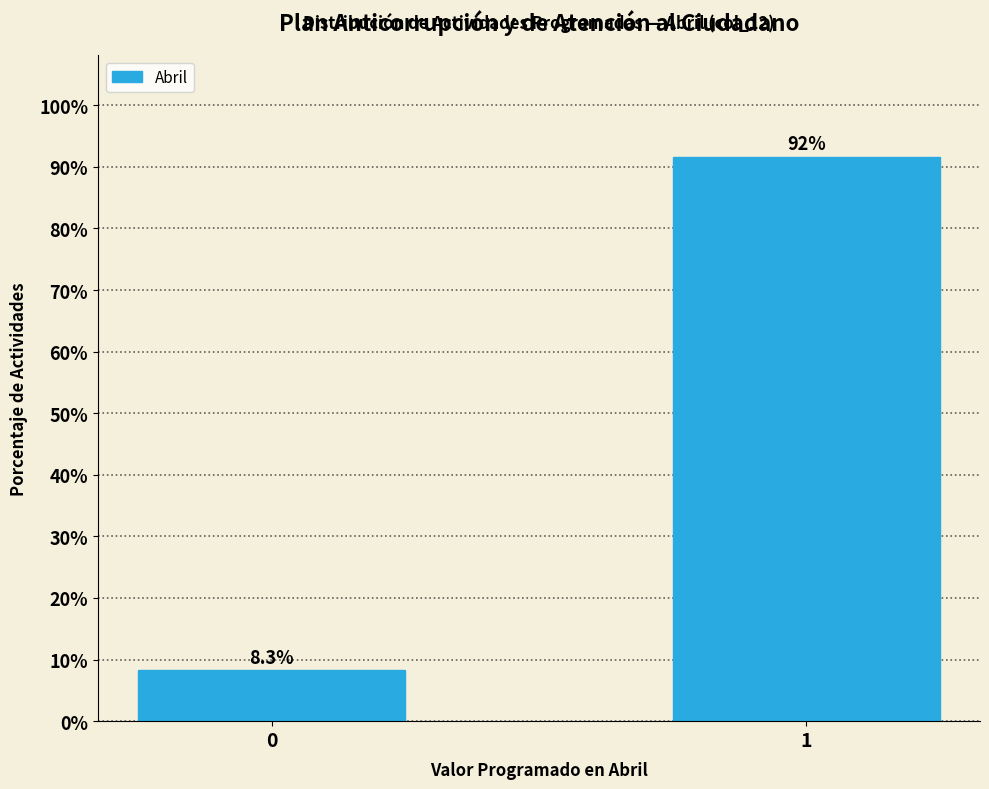

Reading left to right, what are all the values shown in this chart?

8.3	91.7